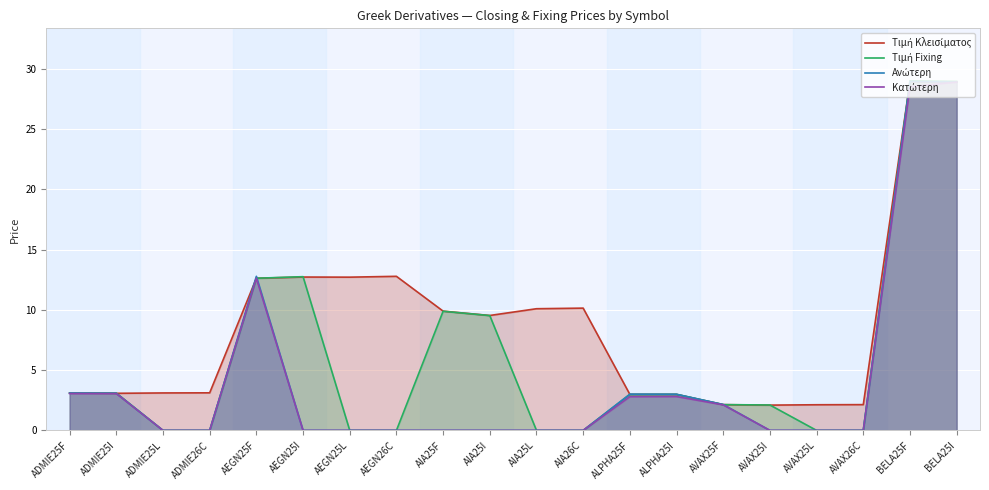

How many lines are shown in the chart?

4